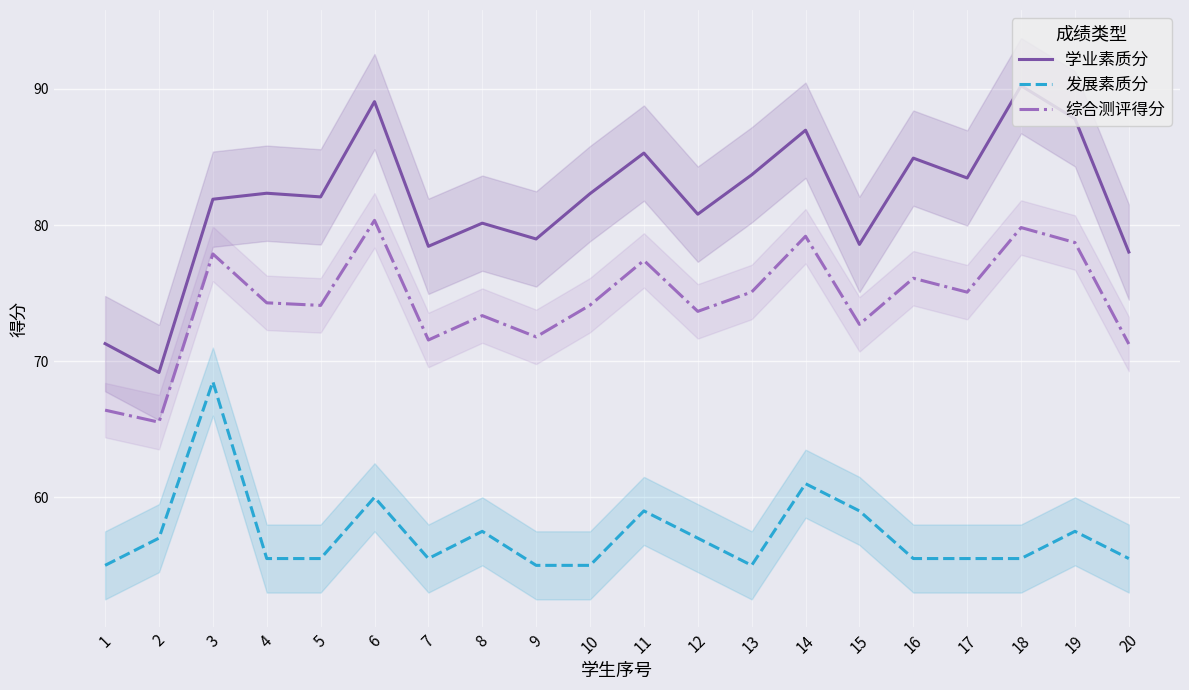

What are all the series names shown in the legend?

学业素质分, 发展素质分, 综合测评得分